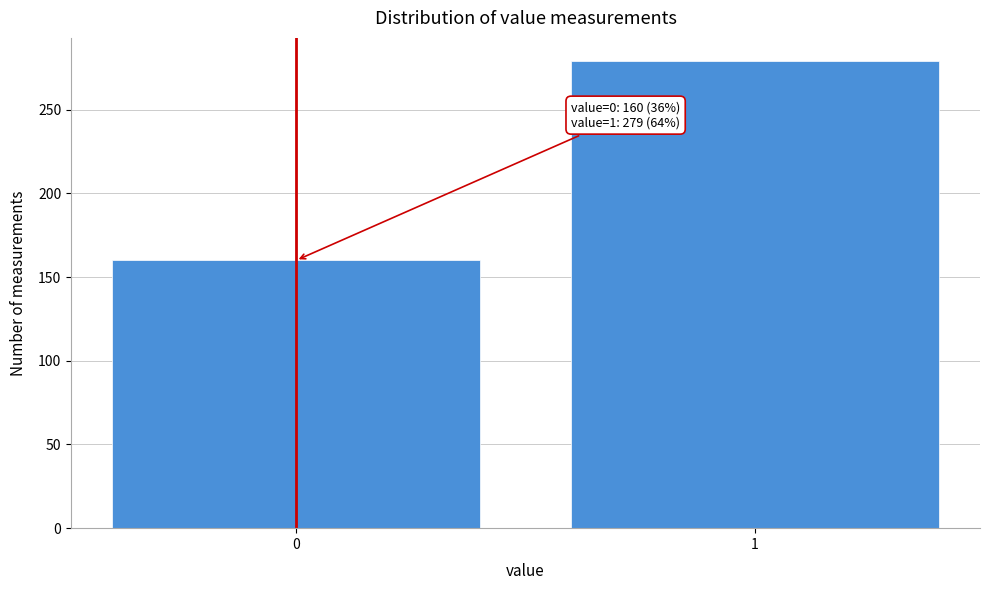

Reading left to right, extract all data points from this chart.

0=160	1=279